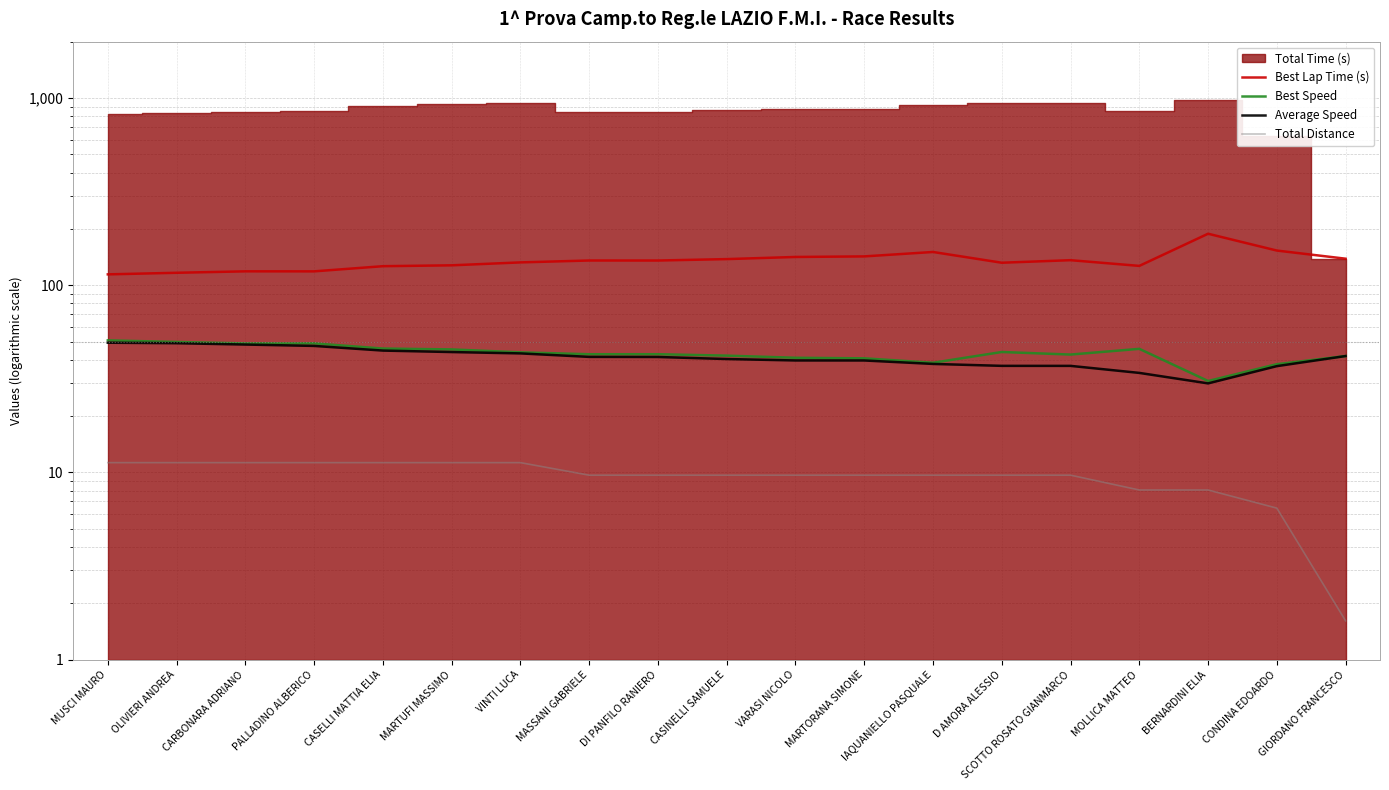

What position from the left is MASSANI GABRIELE?

8